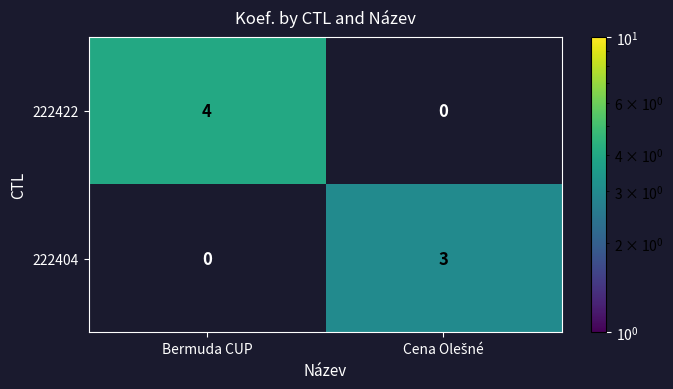

Rank the categories by 222404 value from lowest to highest.

Bermuda CUP, Cena Olešné